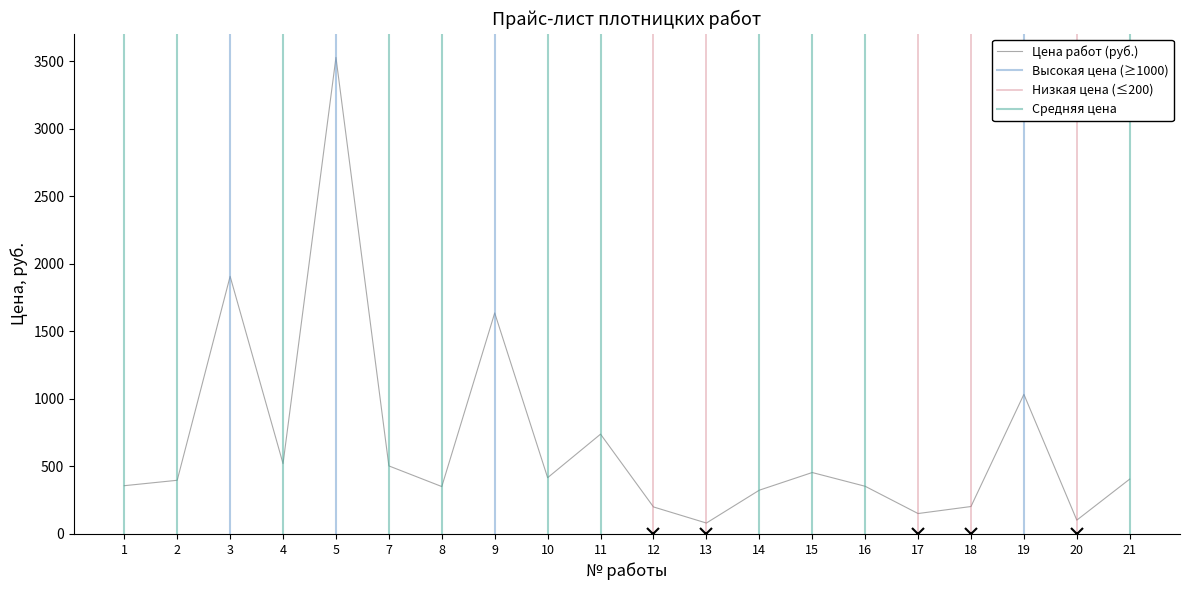

What is the change in value from 8 to 16?

+2.2